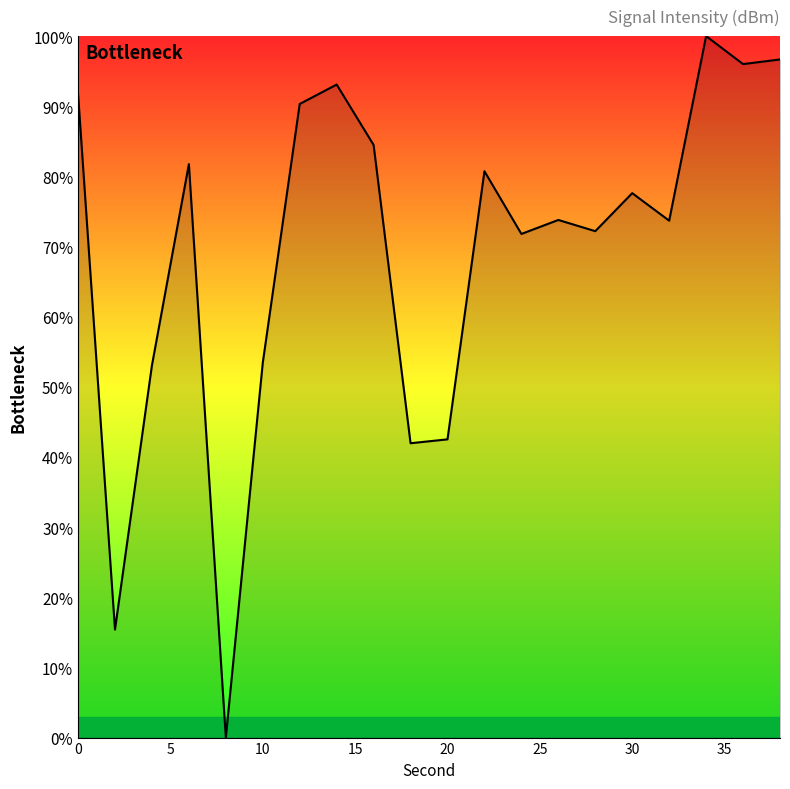

What is the greatest value displayed?

100.0